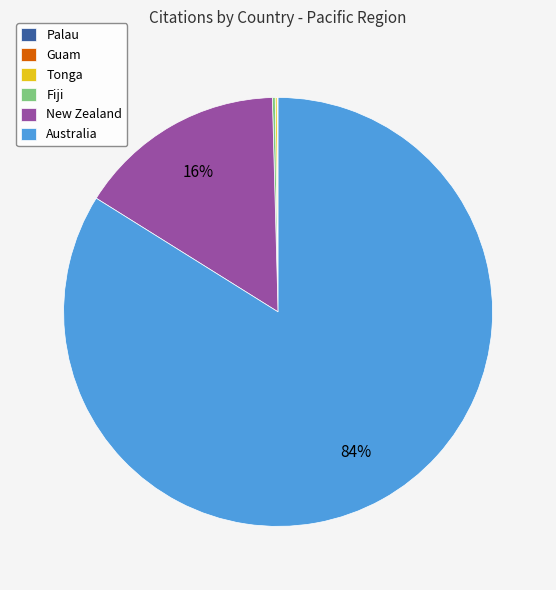

To the nearest percent, what is the average slice percentage?

17%